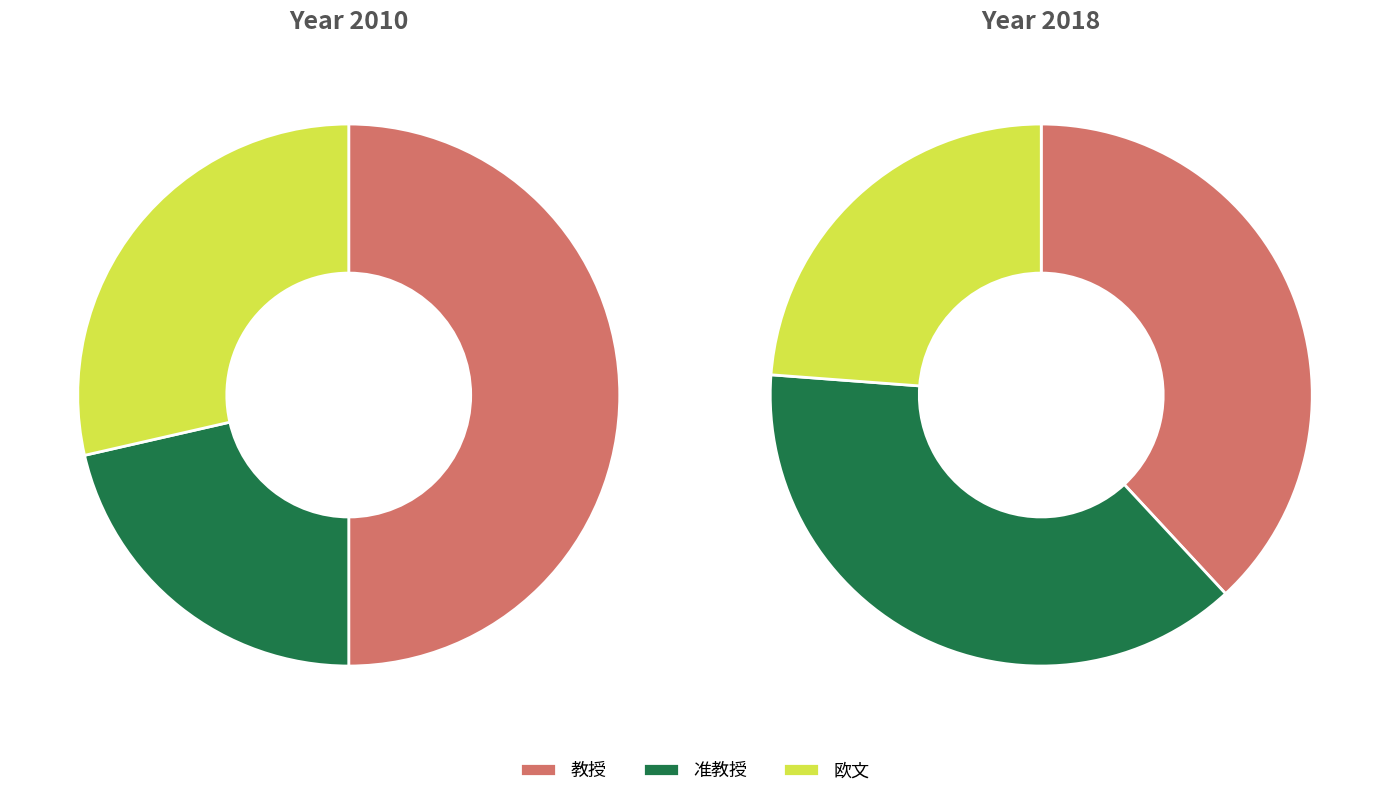

Is there a majority slice in this chart?

Yes